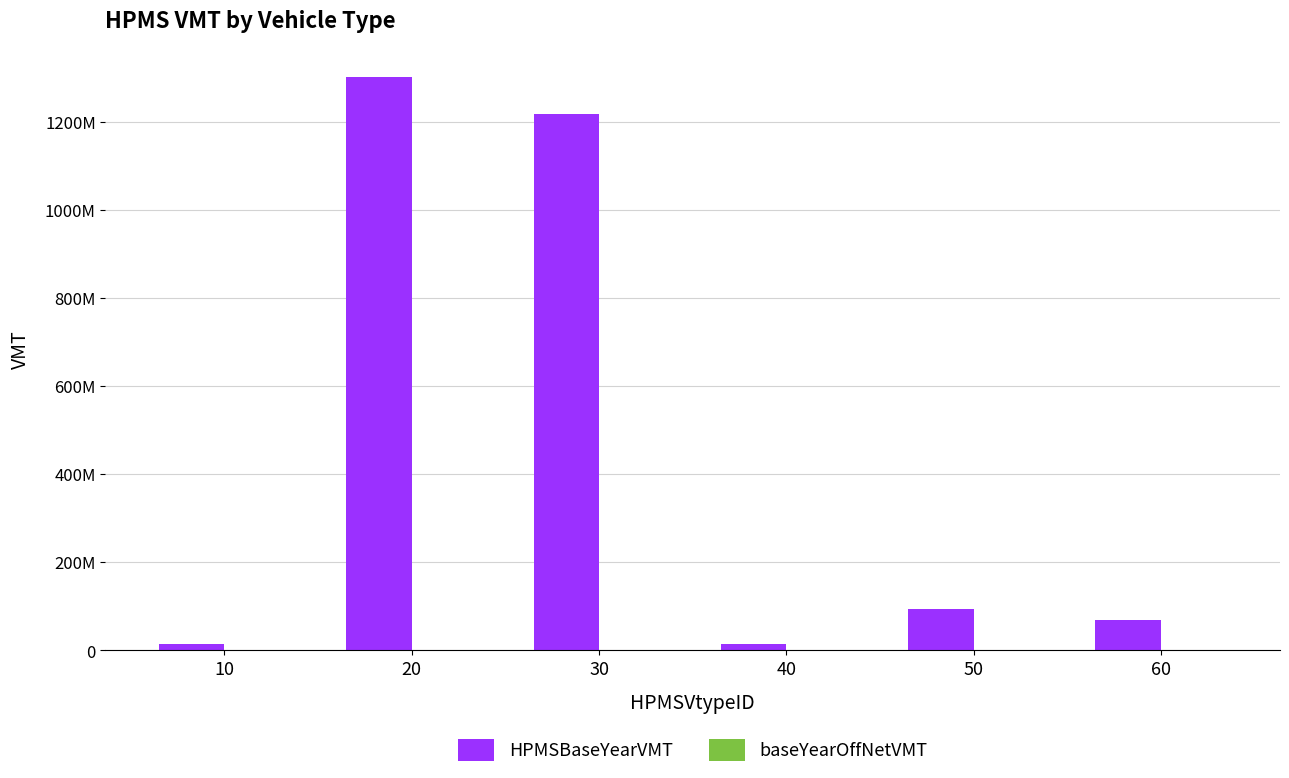

What is the greatest value displayed?

1302891846